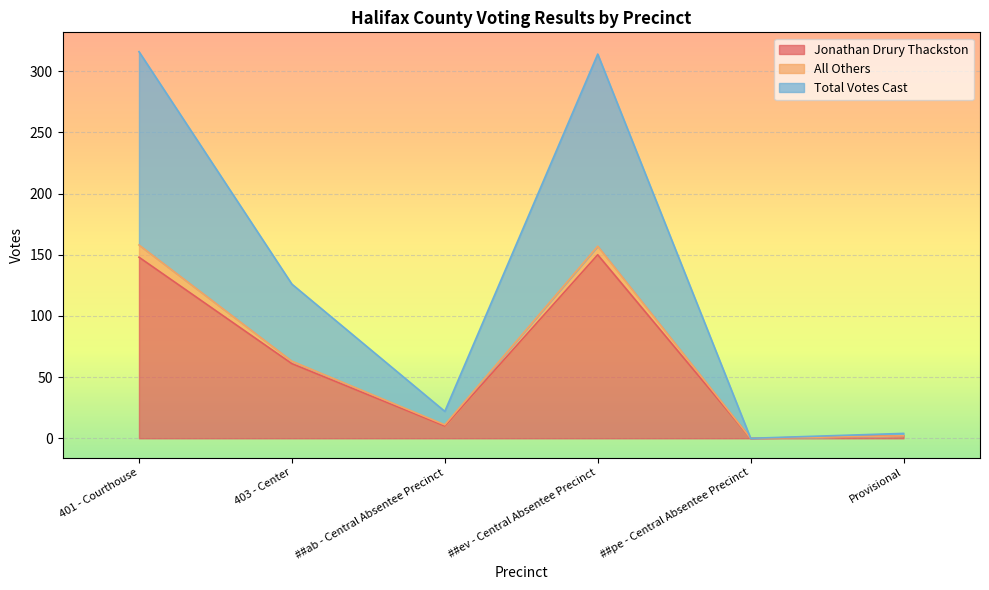

Where is the first local maximum for Jonathan Drury Thackston?

##ev - Central Absentee Precinct